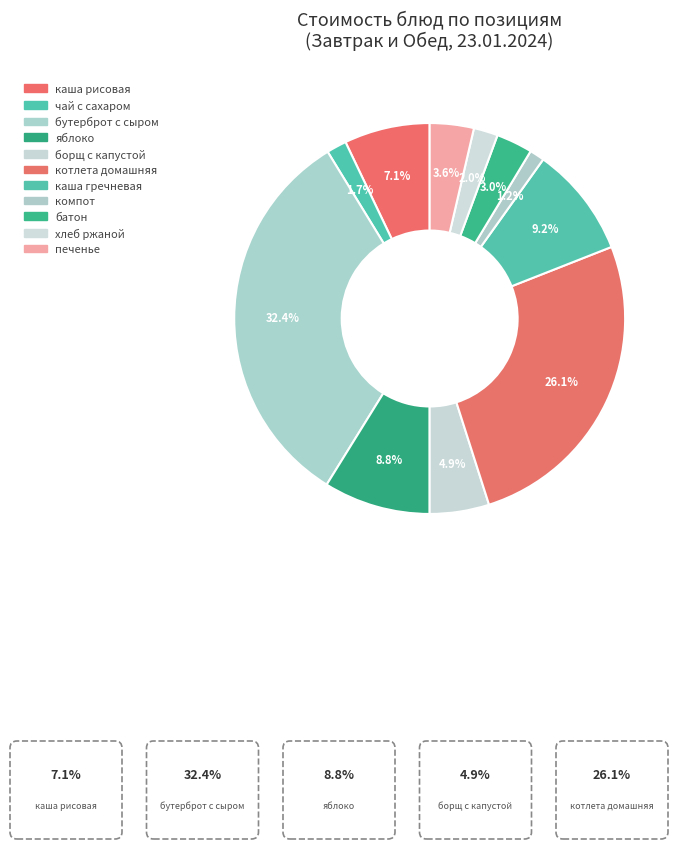

Count the number of slices in the pie.

11